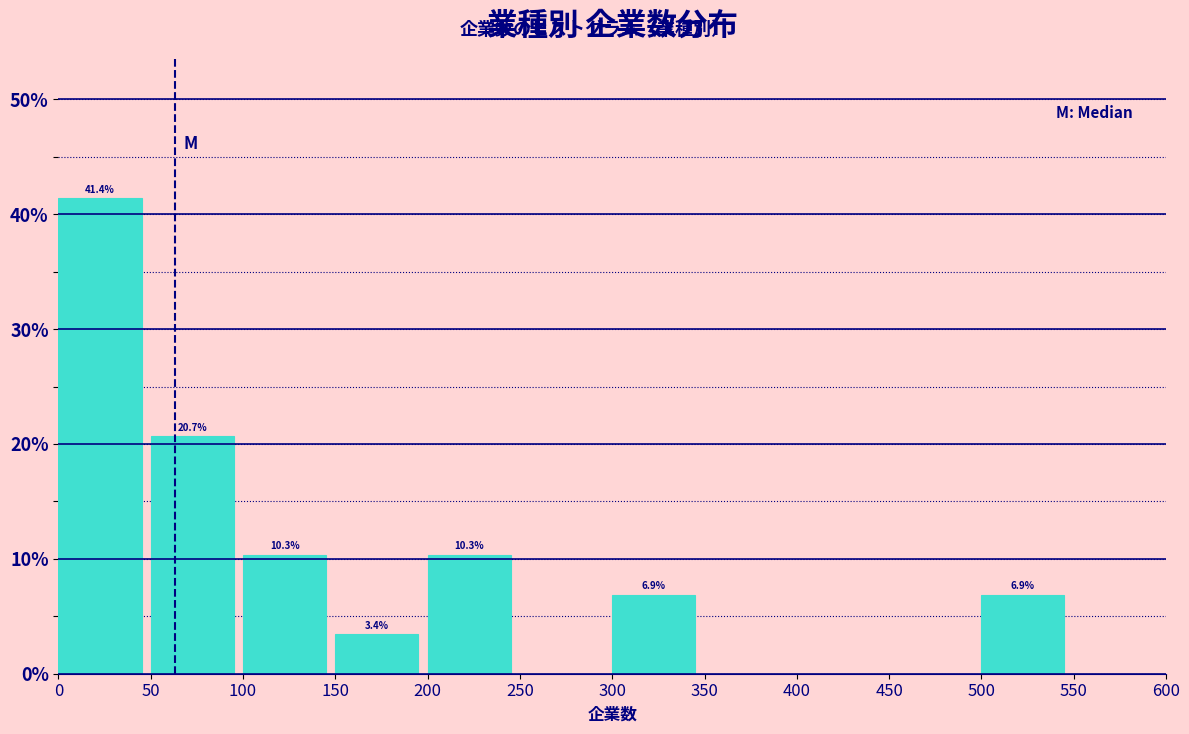

Over which range of the x-axis is the bar tallest?

0 to 50